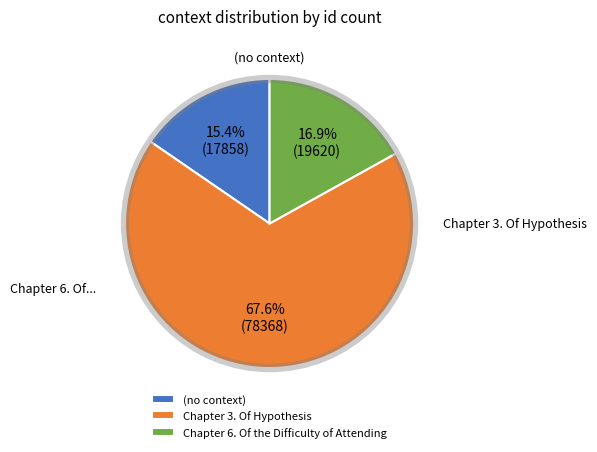

To the nearest percent, what portion does Chapter 3. Of Hypothesis represent?

68%